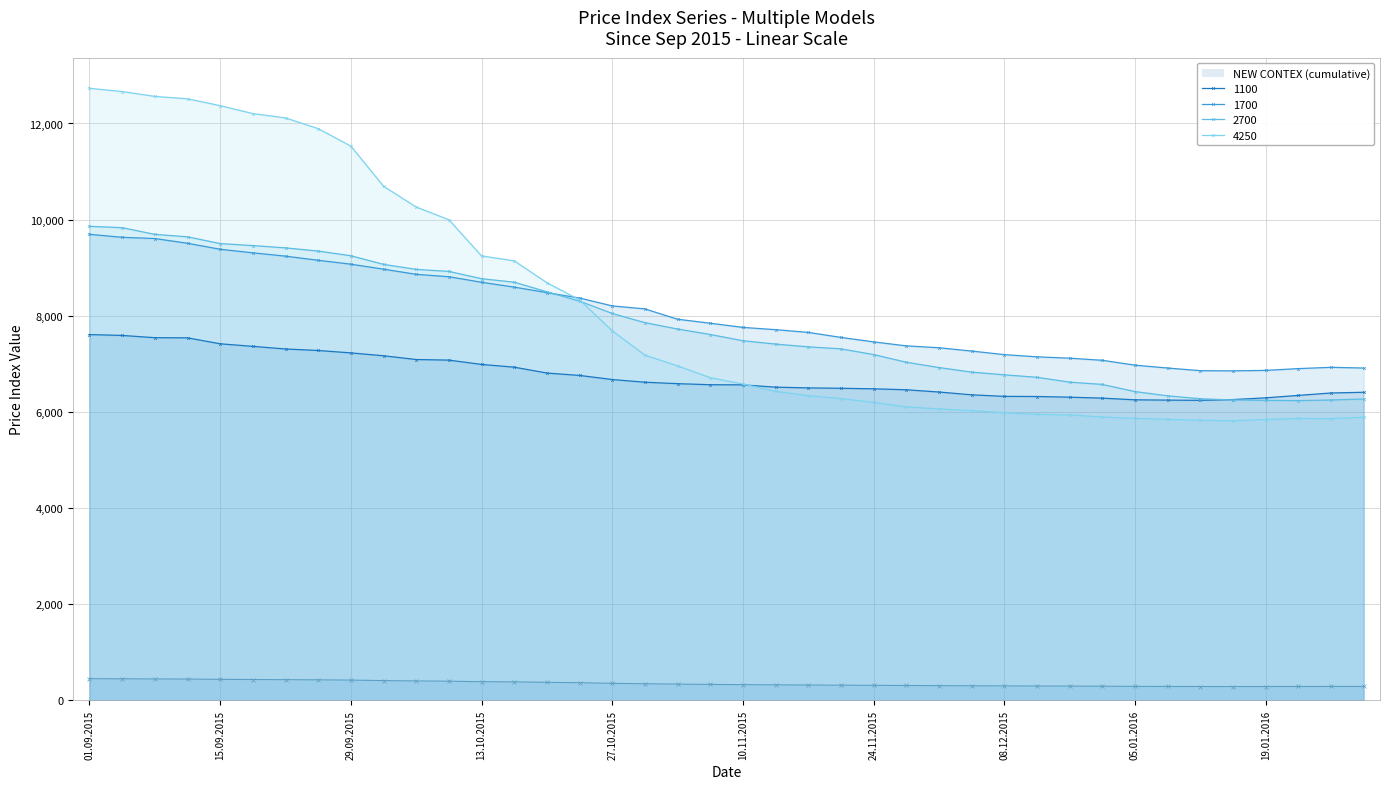

List the series in order of their peak value, highest first.

4250, 2700, 1700, 1100, NEW CONTEX (cumulative)